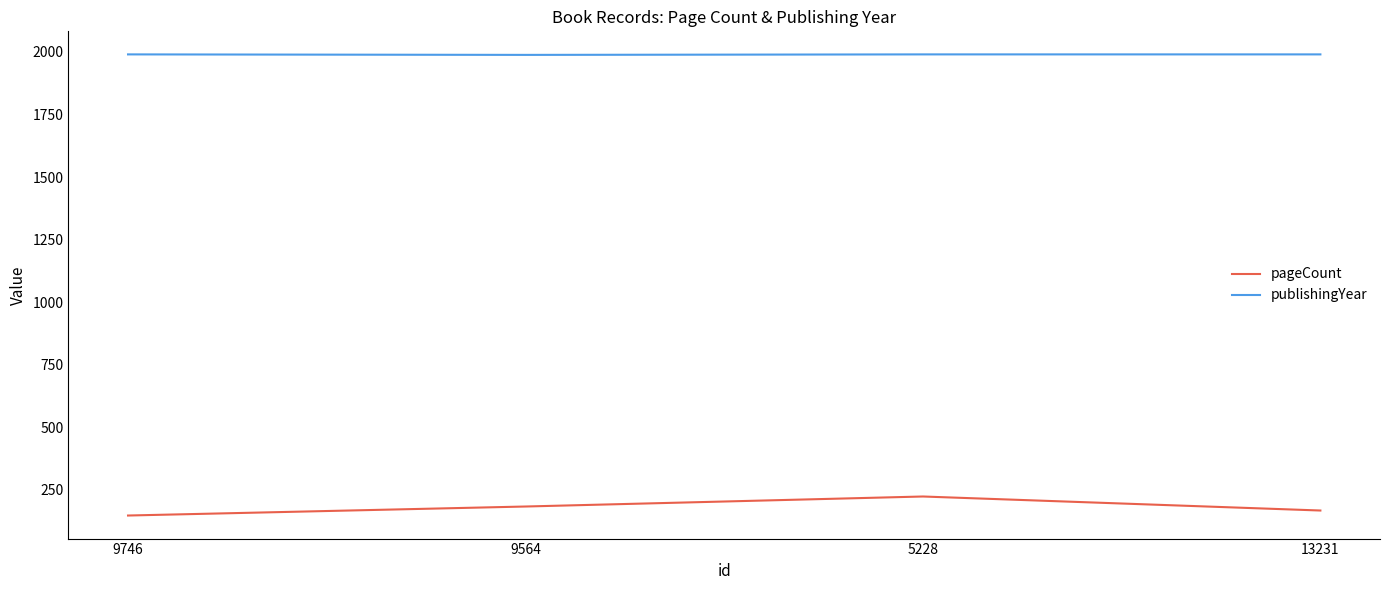

True or false: publishingYear has a value of 3437 at 9564.

False